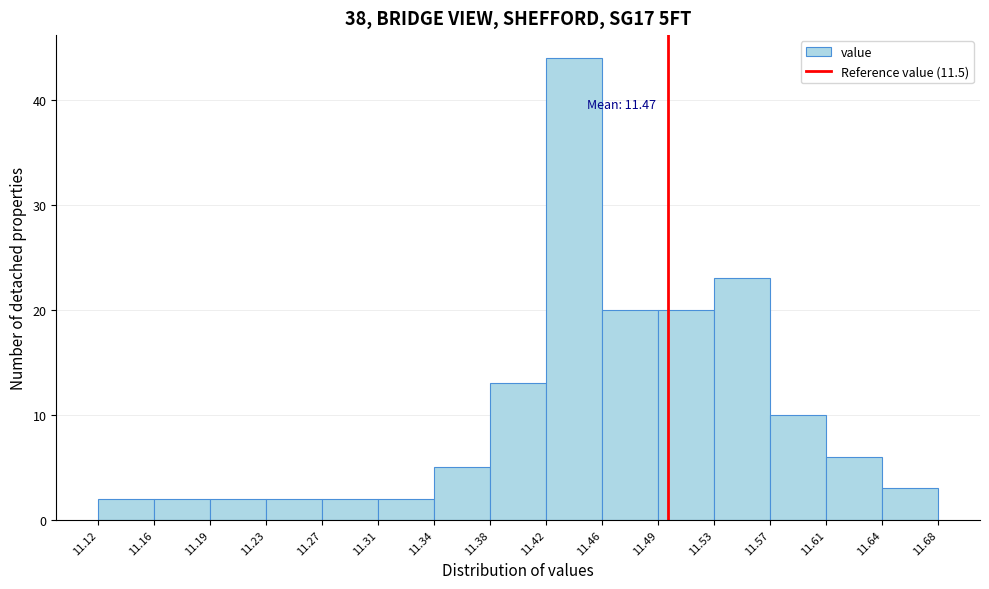

Over which range of the x-axis is the bar tallest?

11.42 to 11.46